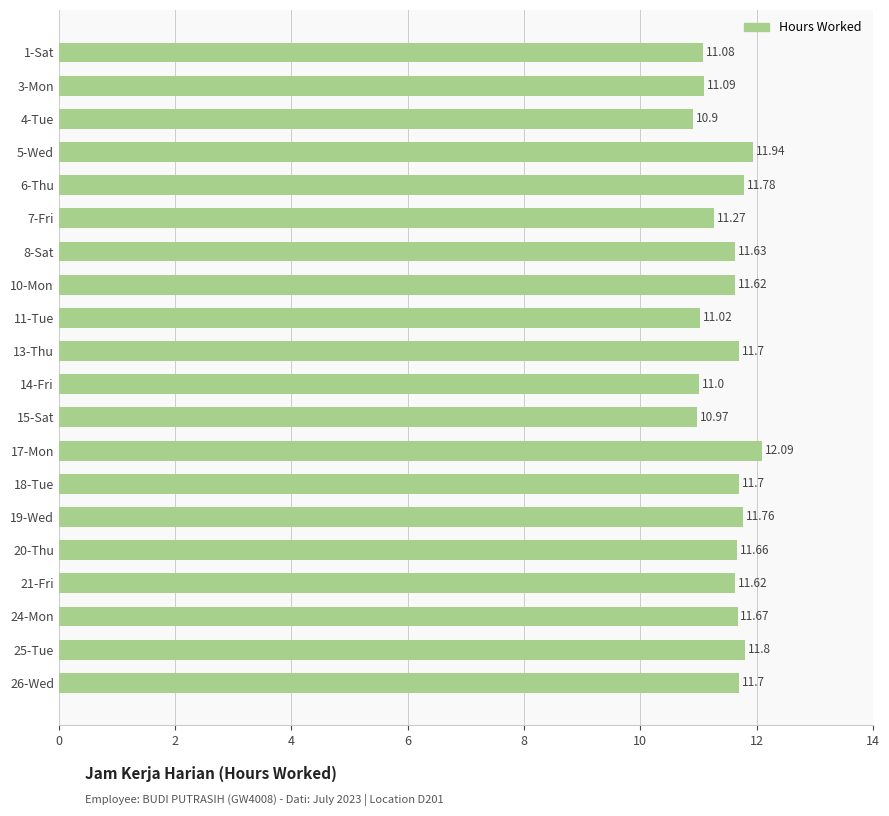

What is the sum of all values?

230.0